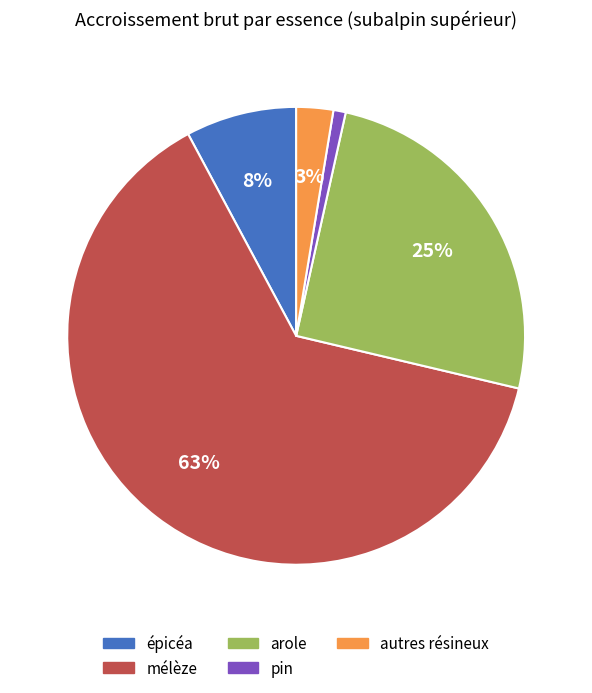

To the nearest percent, what portion does épicéa represent?

8%